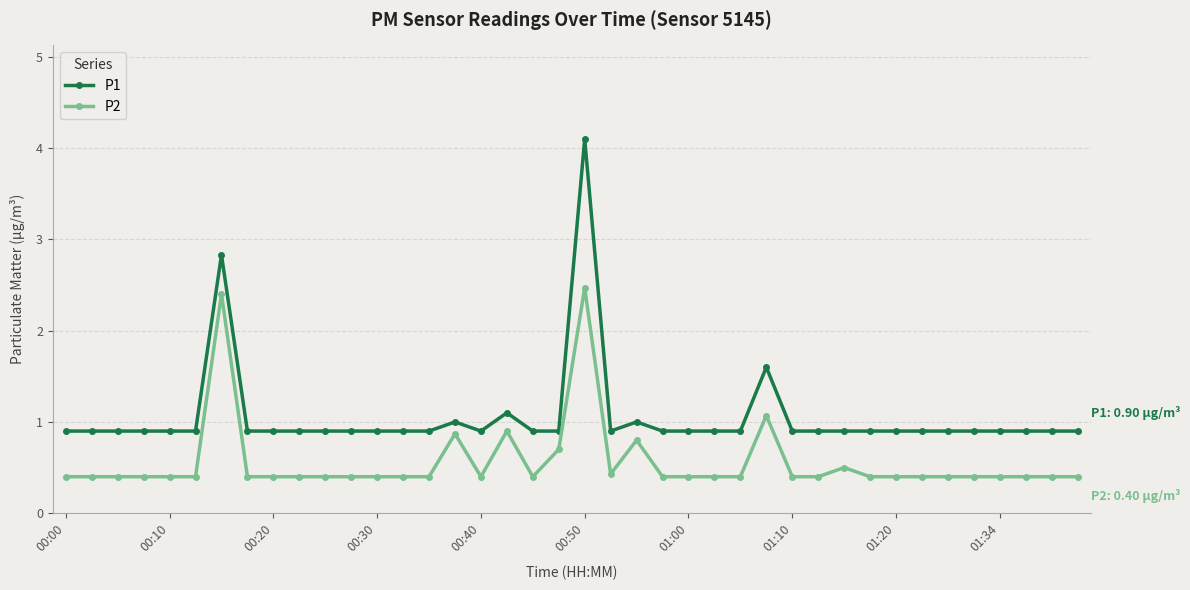

Which series has the widest spread of values?

P1